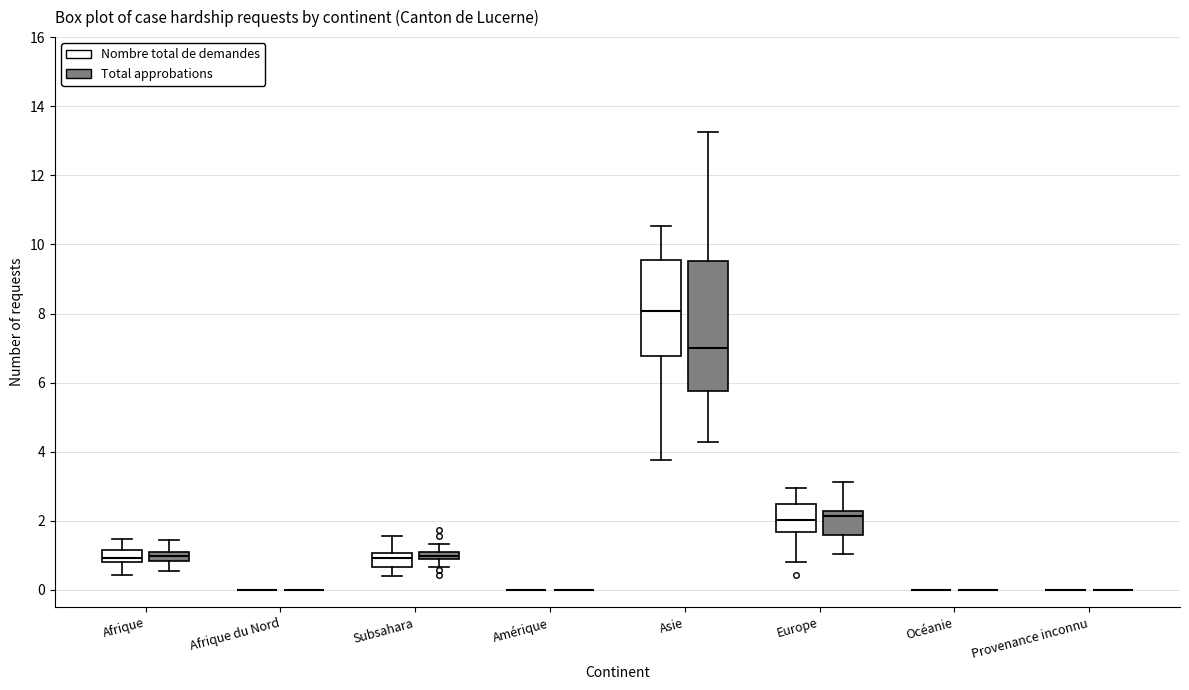

Comparing the boxes themselves (not the whiskers), which one is the tallest?

Asie (Total approbations)